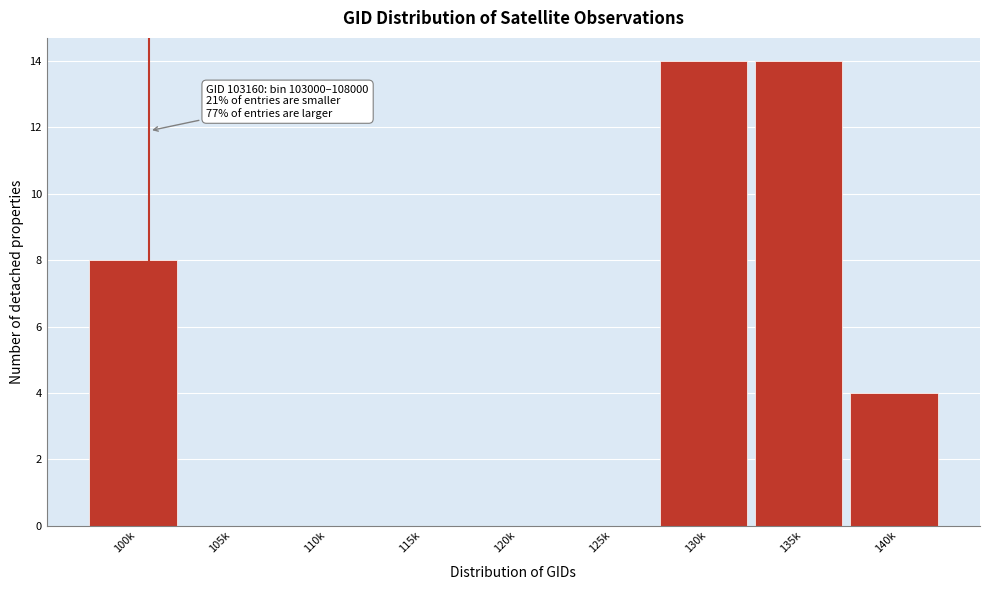

Reading left to right, what are all the values shown in this chart?

100k=8	105k=0	110k=0	115k=0	120k=0	125k=0	130k=14	135k=14	140k=4